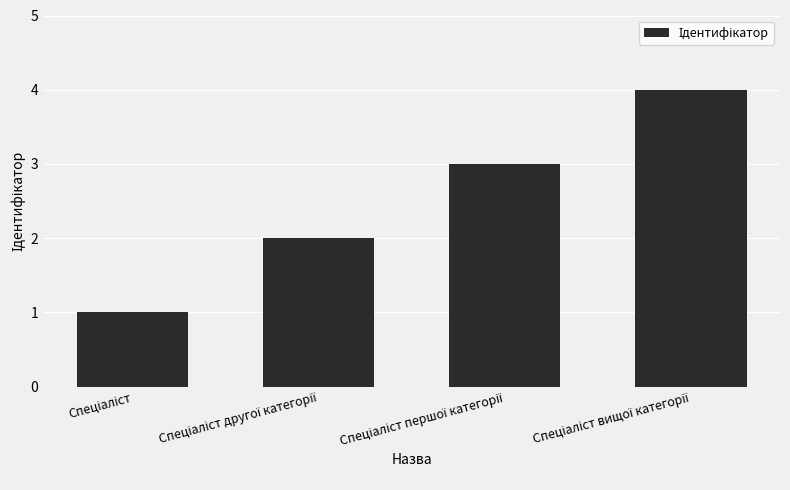

What is the greatest value displayed?

4